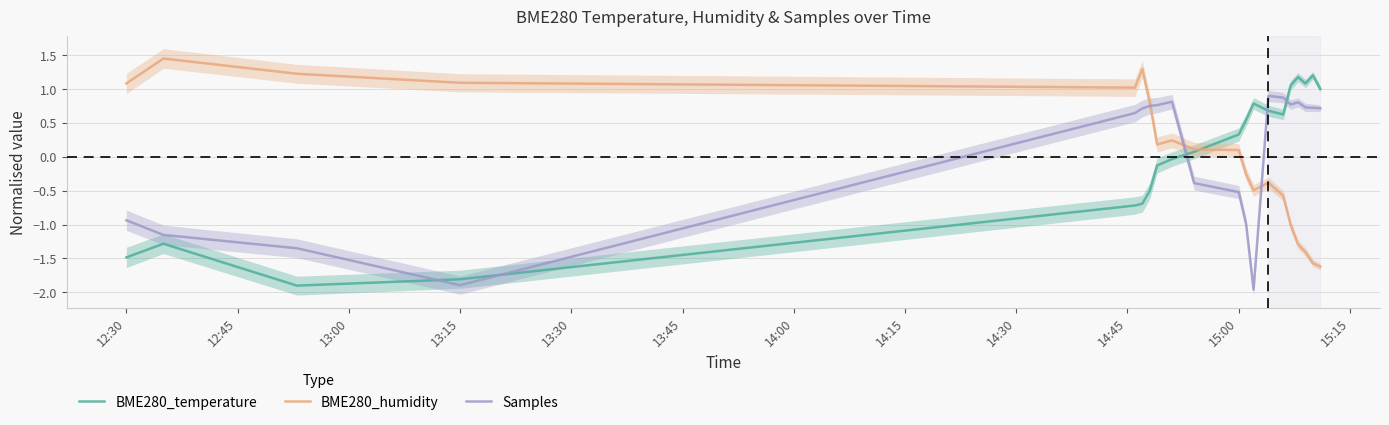

What is the lowest value of the BME280_temperature series?

-1.9